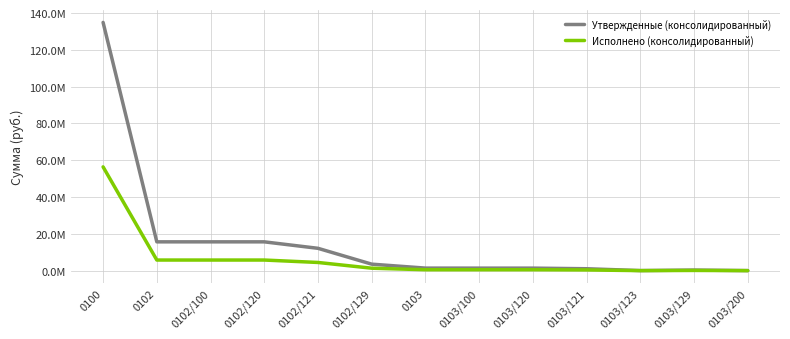

Which series has the largest total across all categories?

Утвержденные (консолидированный)